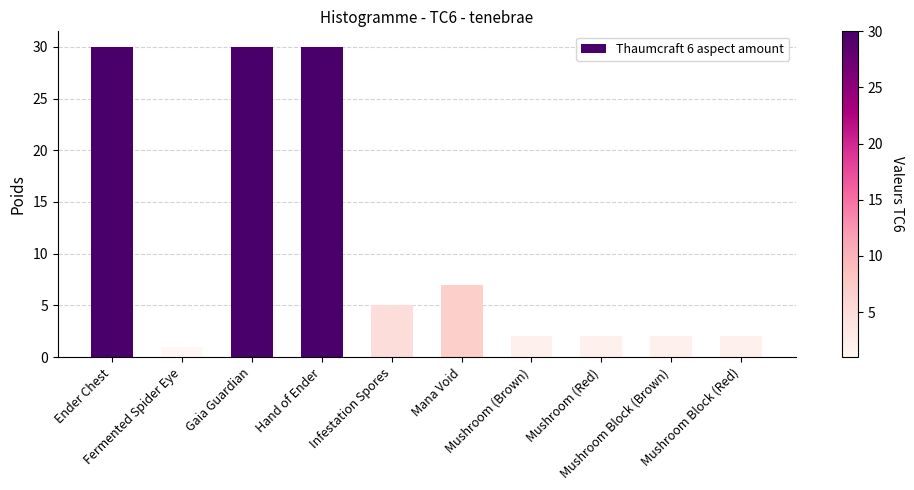

What is the difference between the maximum and minimum values?

29